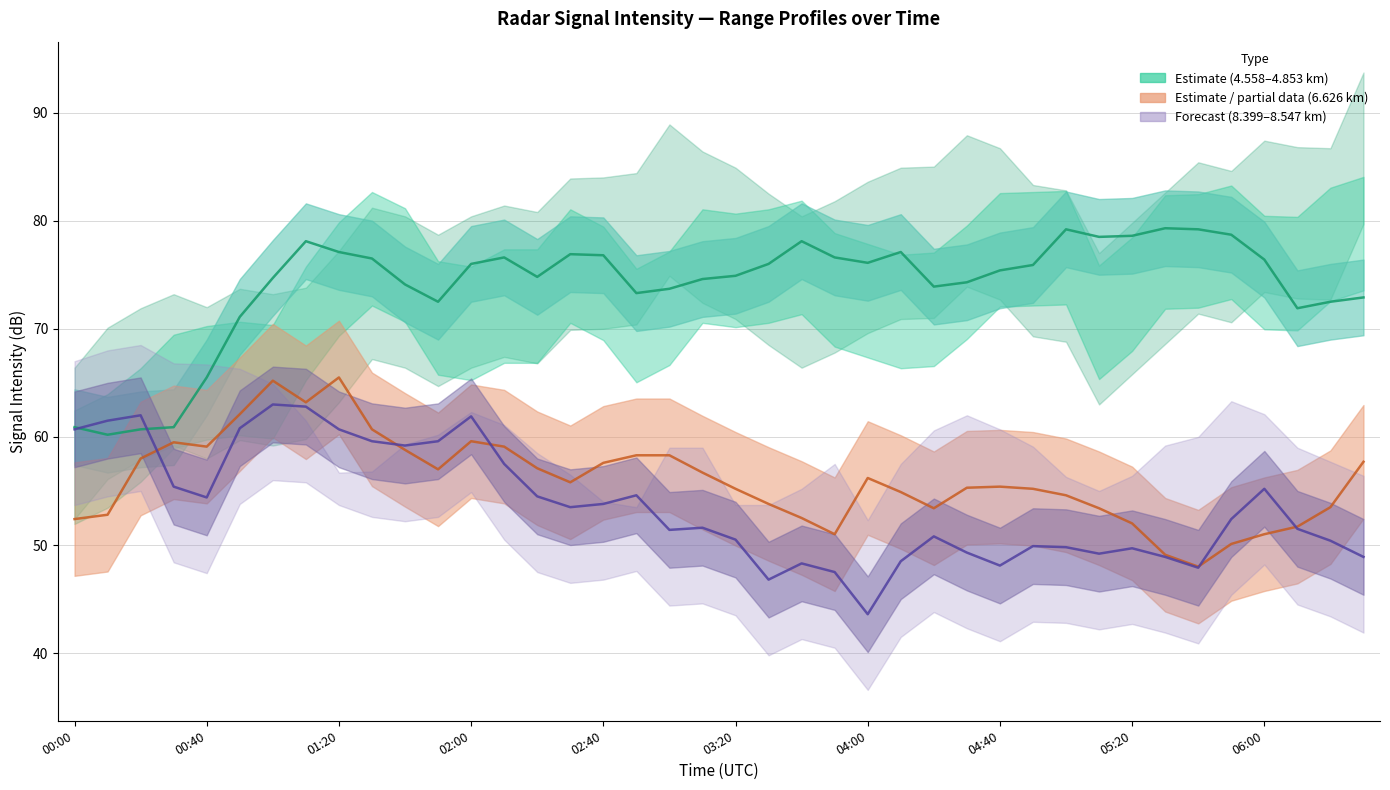

Which series changed the most between 2007/01/25 01:40 and 2007/01/25 05:20?

8.399